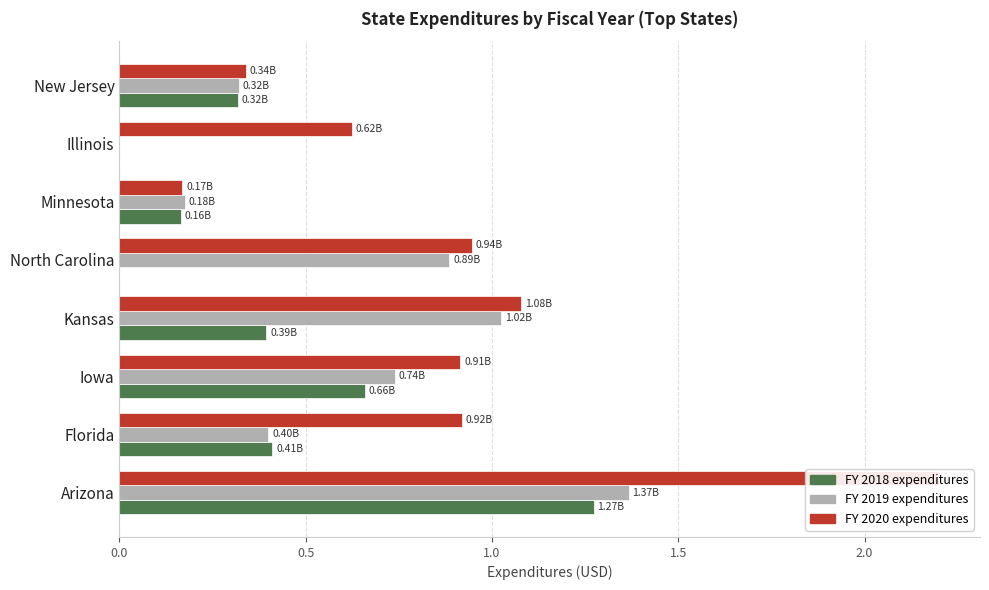

How many bars are there in total?

24